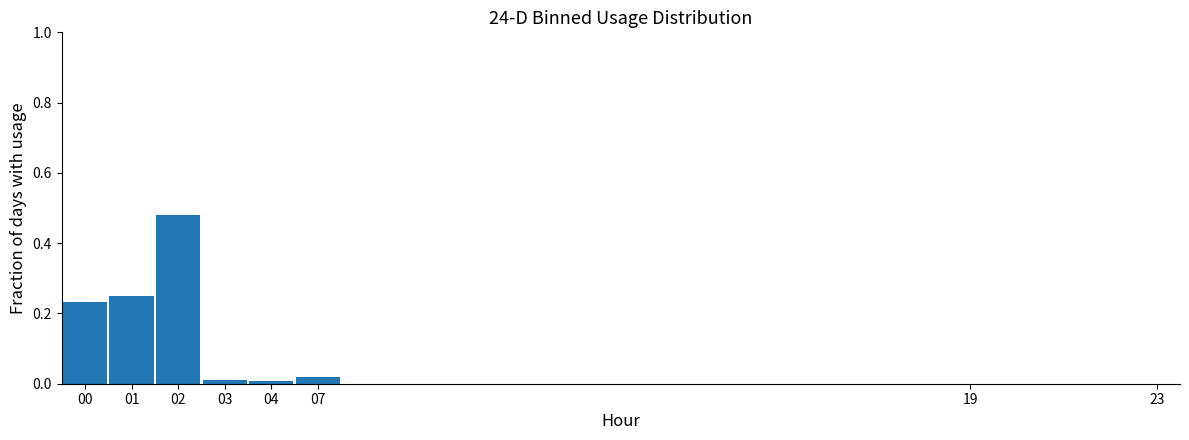

True or false: the data shows 0.0 at 04.

True